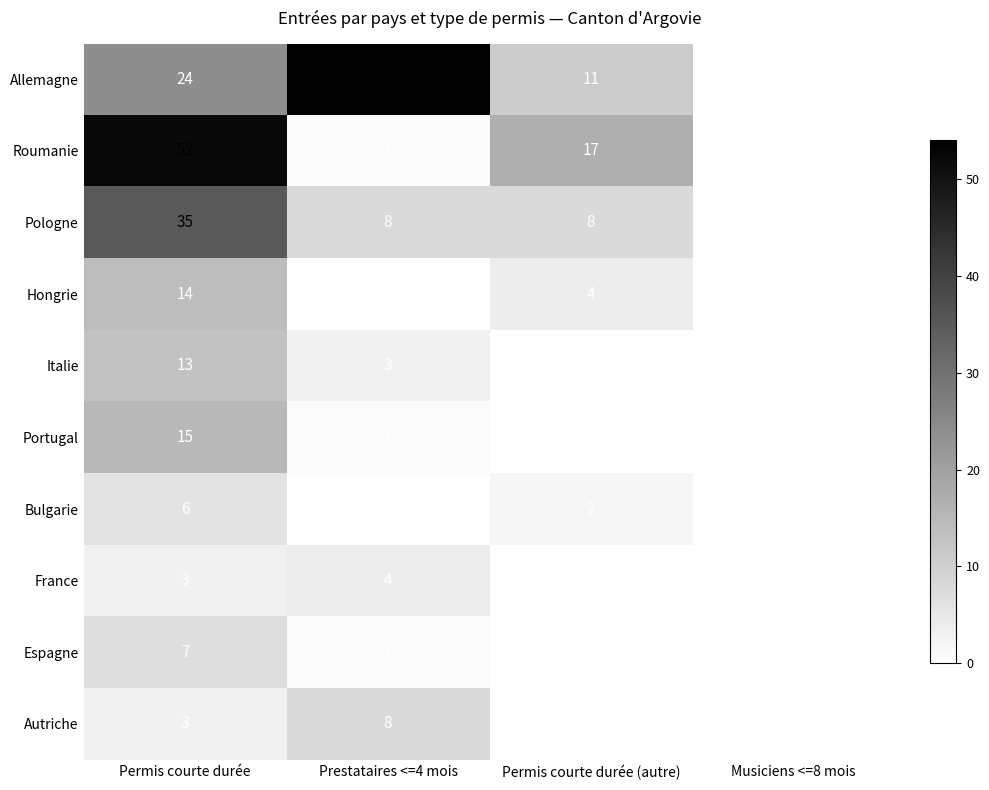

Is it true that Allemagne equals 11 at Permis courte durée (autre)?

True